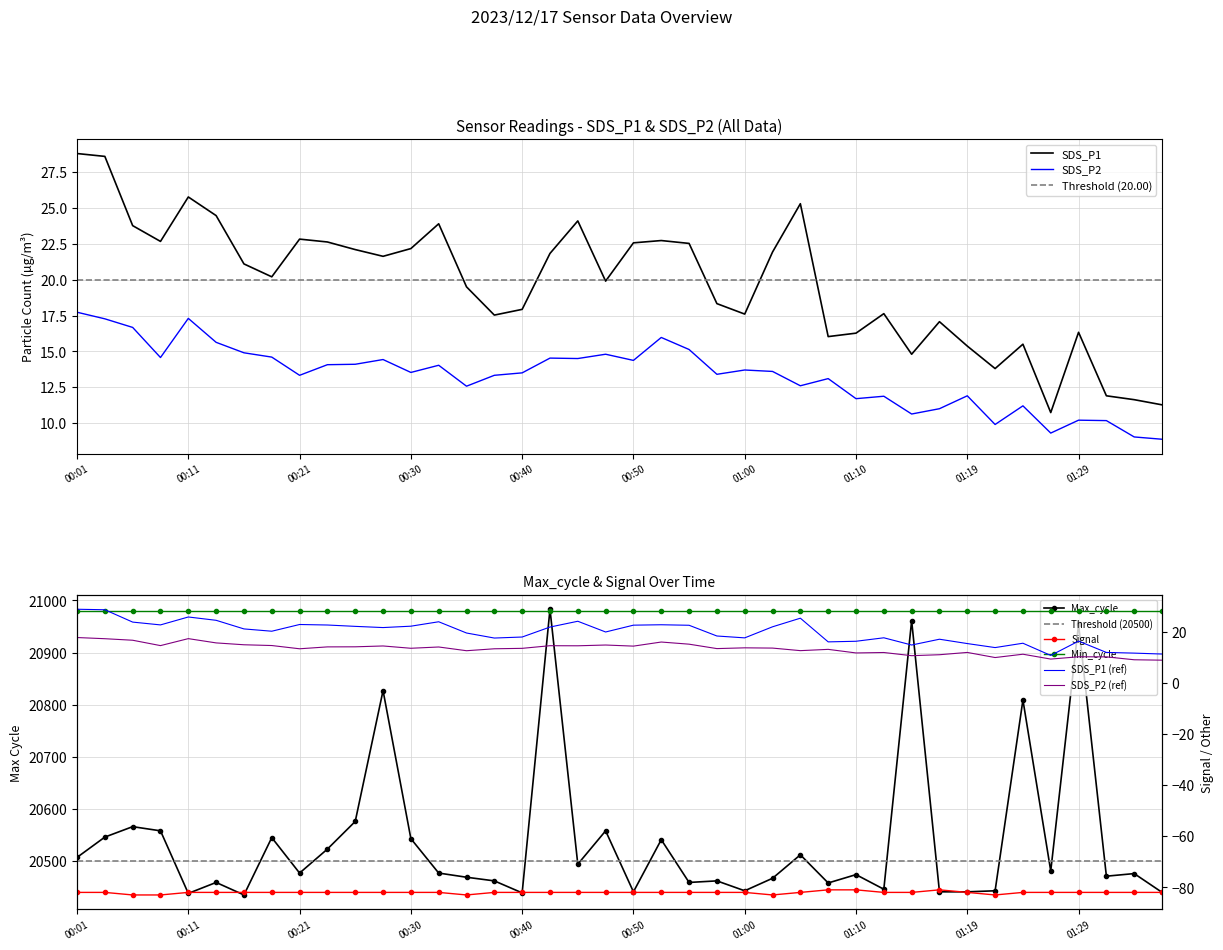

True or false: SDS_P2 has more than 1 interior local peaks.

True